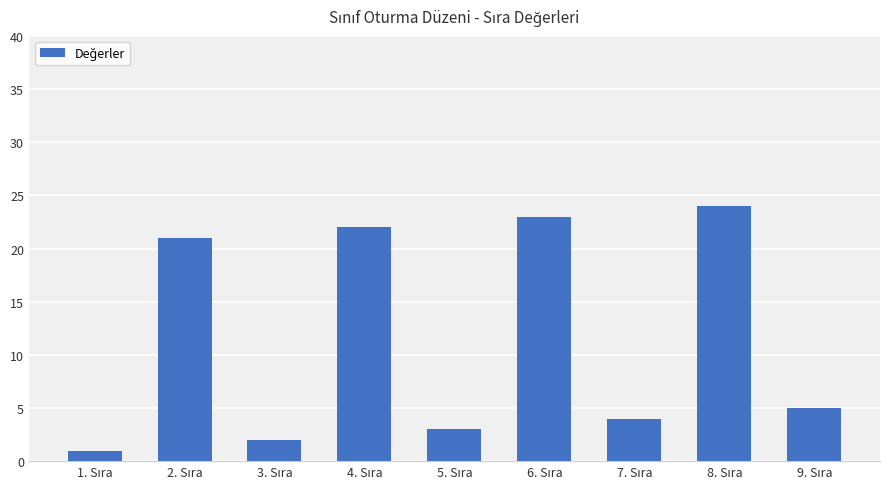

What is the greatest value displayed?

24